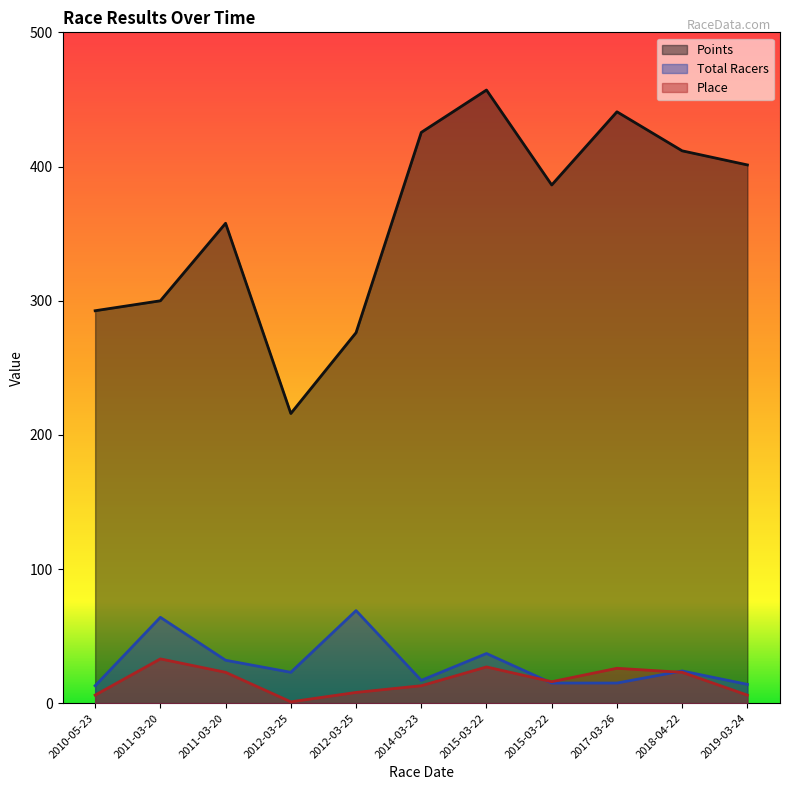

How many data points in Place are less than 16?

5